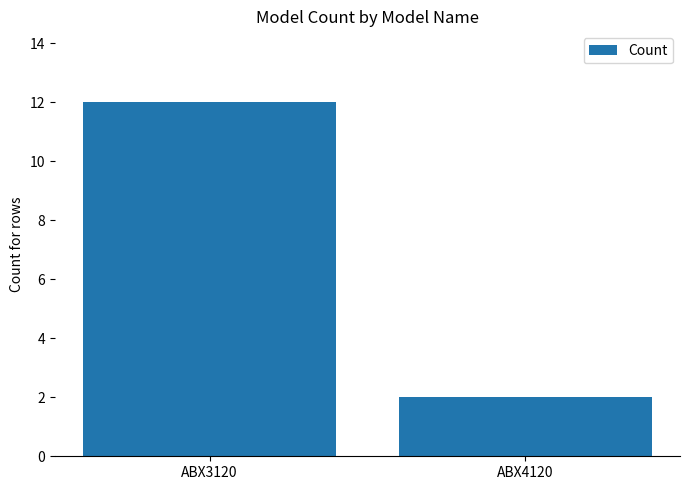

What is the difference between the values at ABX3120 and ABX4120?

10